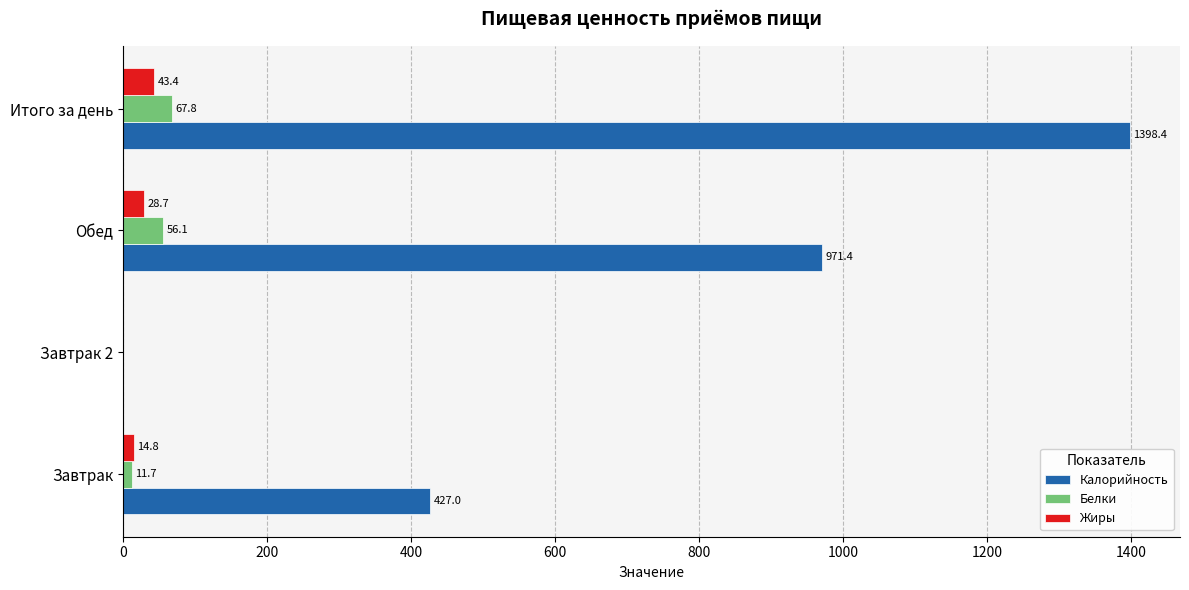

What is the total value across all series at Итого за день?

1509.6